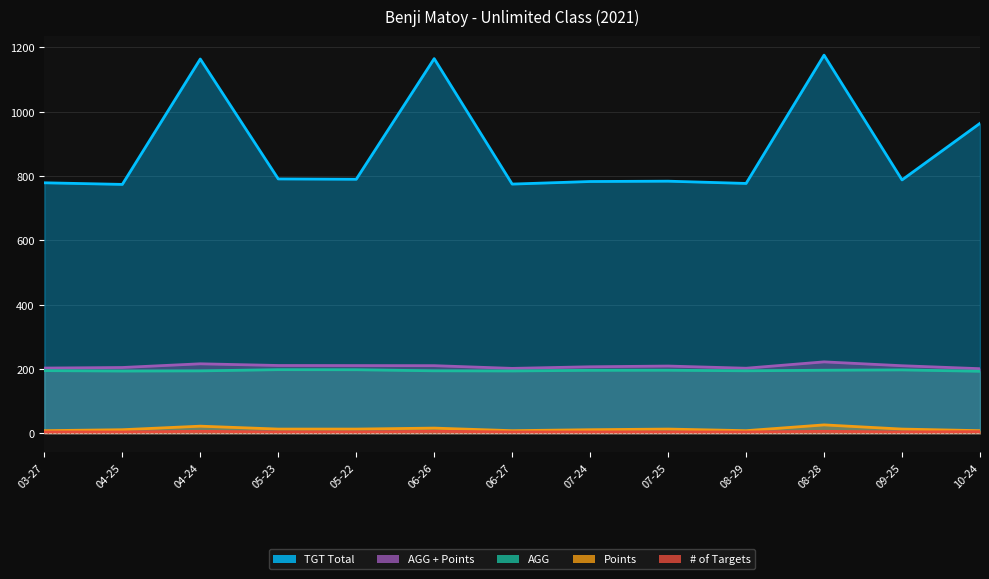

Reading left to right, transcribe all the data shown in this chart.

TGT Total: 779.0	774.0	1164.0	791.0	790.0	1165.2	775.0	783.0	784.0	777.0	1176.0	788.0	964.0
AGG: 194.8	193.5	194.0	197.8	197.5	194.2	193.8	195.8	196.0	194.2	196.0	197.0	192.8
AGG + Points: 202.8	204.5	216.0	210.8	210.5	210.2	201.8	206.8	209.0	202.2	222.0	210.0	200.8
Points: 8.0	11.0	22.0	13.0	13.0	16.0	8.0	11.0	13.0	8.0	26.0	13.0	8.0
# of Targets: 4.0	4.0	6.0	4.0	4.0	6.0	4.0	4.0	4.0	4.0	6.0	4.0	5.0